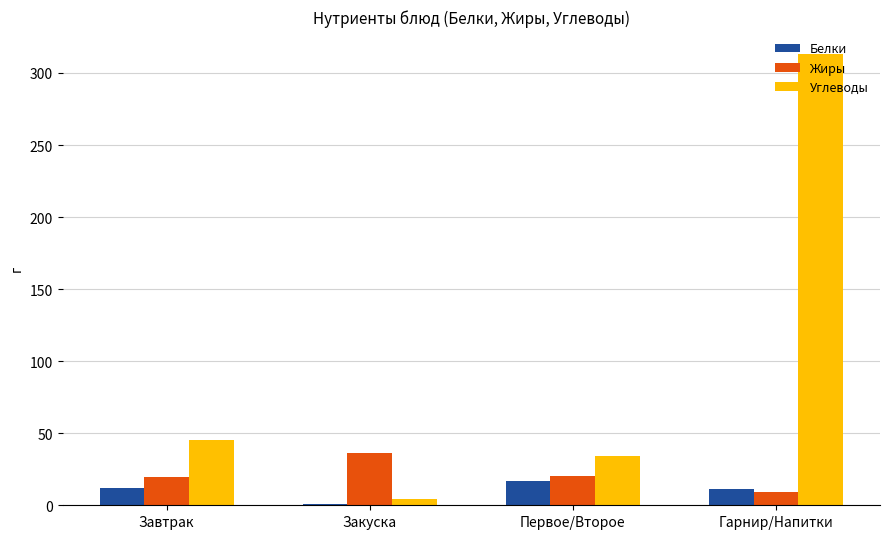

Which label corresponds to the smallest value in the chart?

Закуска